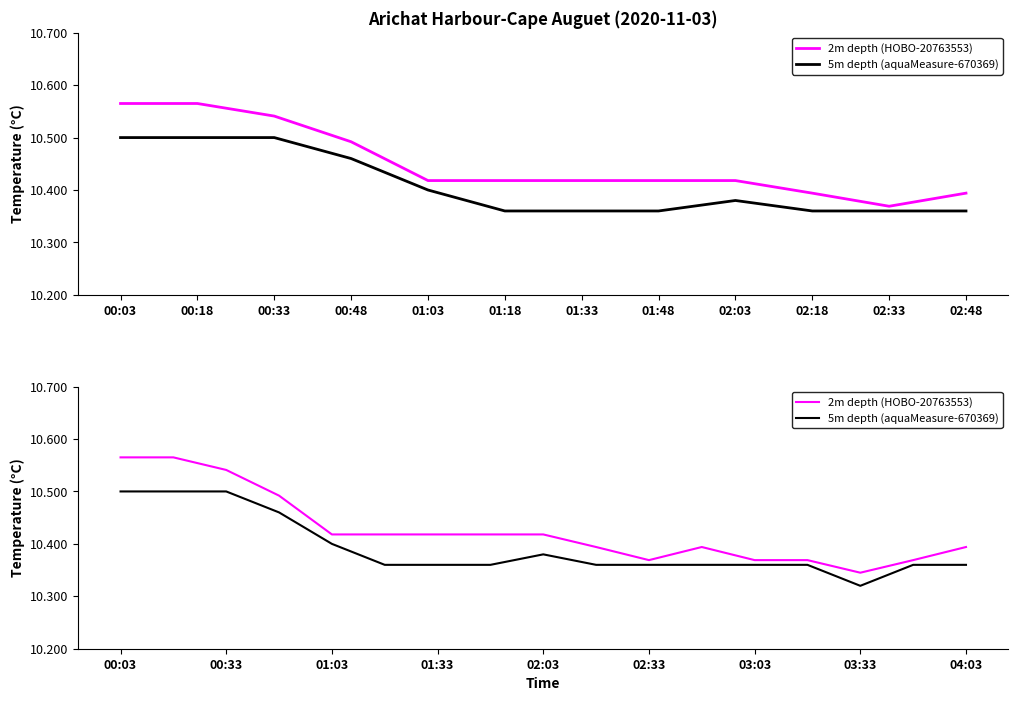

Reading left to right, what are all the values shown in this chart?

2m depth (HOBO-20763553): 10.6	10.6	10.5	10.5	10.4	10.4	10.4	10.4	10.4	10.4	10.4	10.4	10.4	10.4	10.3	10.4	10.4
5m depth (aquaMeasure-670369): 10.5	10.5	10.5	10.5	10.4	10.4	10.4	10.4	10.4	10.4	10.4	10.4	10.4	10.4	10.3	10.4	10.4